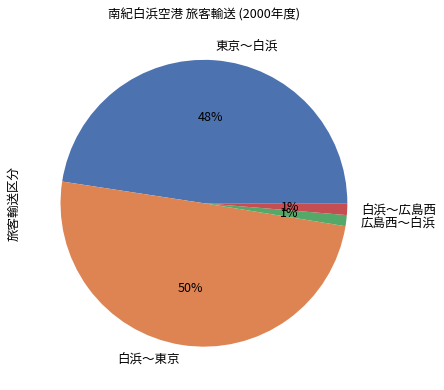

Count the number of slices in the pie.

4